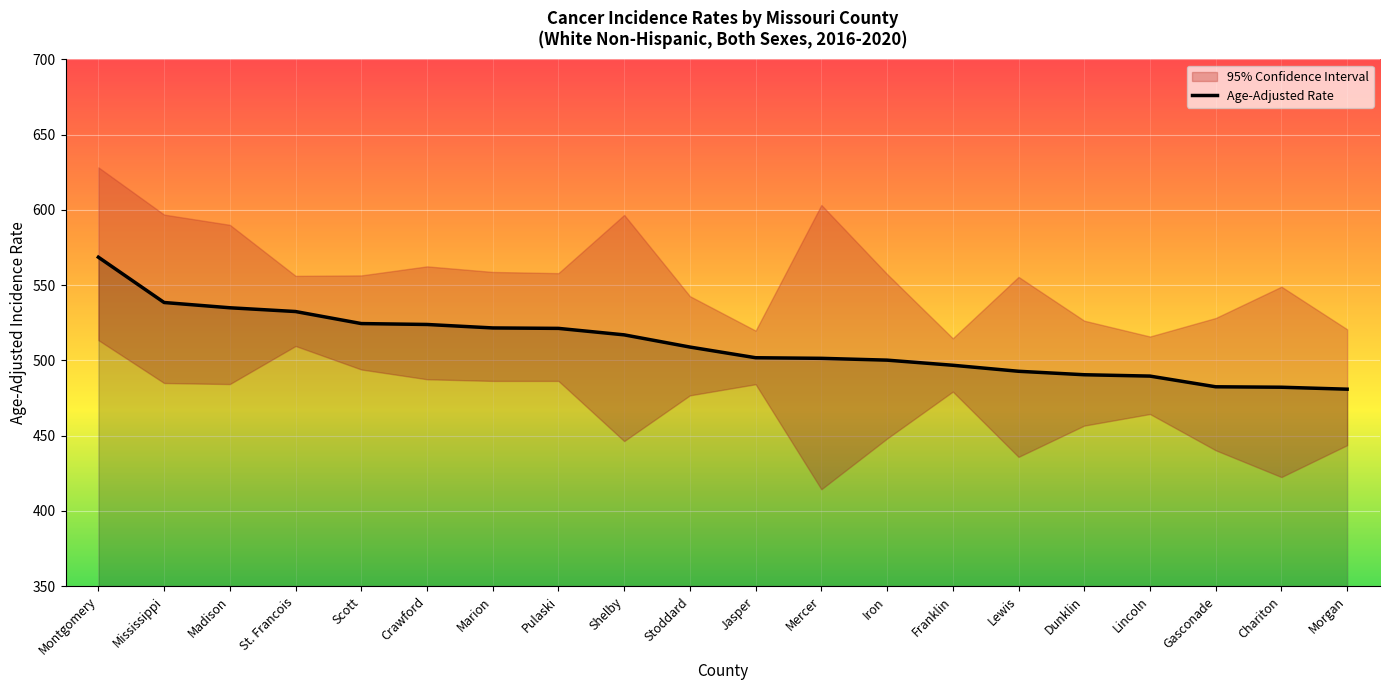

What is the sum of the values at Iron and Madison?

1035.0